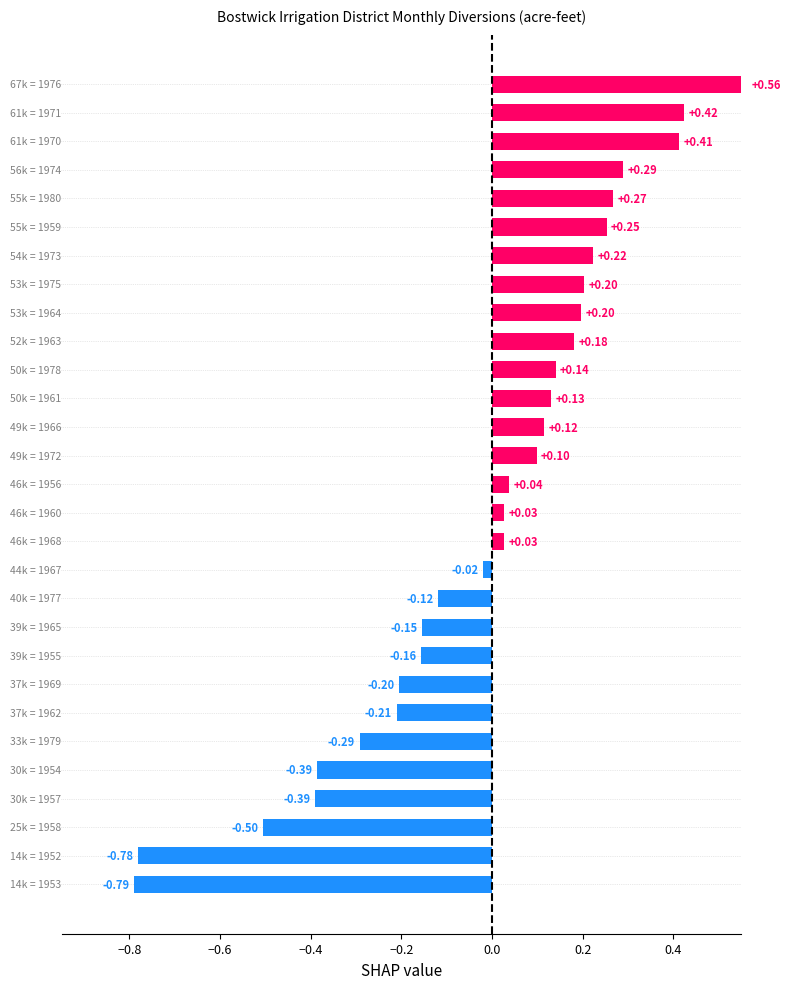

What is the difference between the maximum and minimum values?

1.4